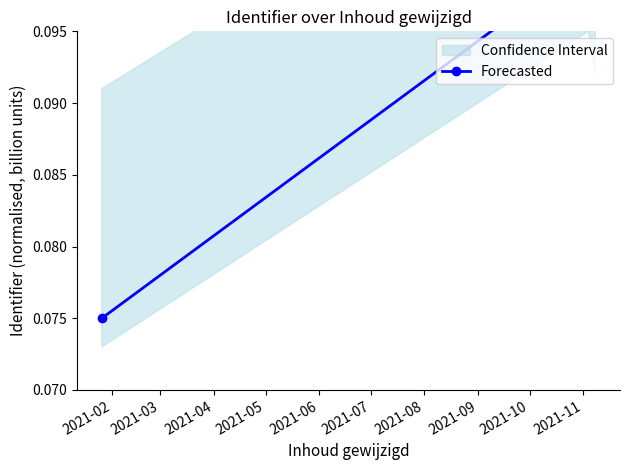

Reading left to right, what are all the values shown in this chart?

0.1	0.1	0.1